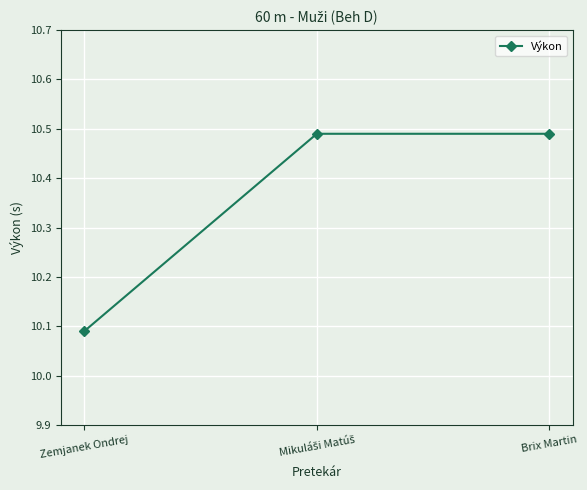

What is the difference between the maximum and minimum values?

0.4